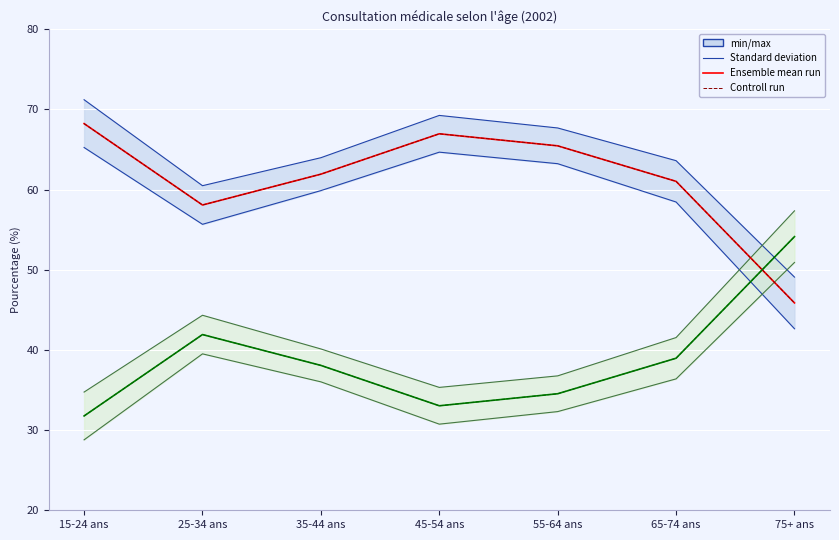

True or false: Non - Controll run and Non - Ensemble mean run cross at least once.

False